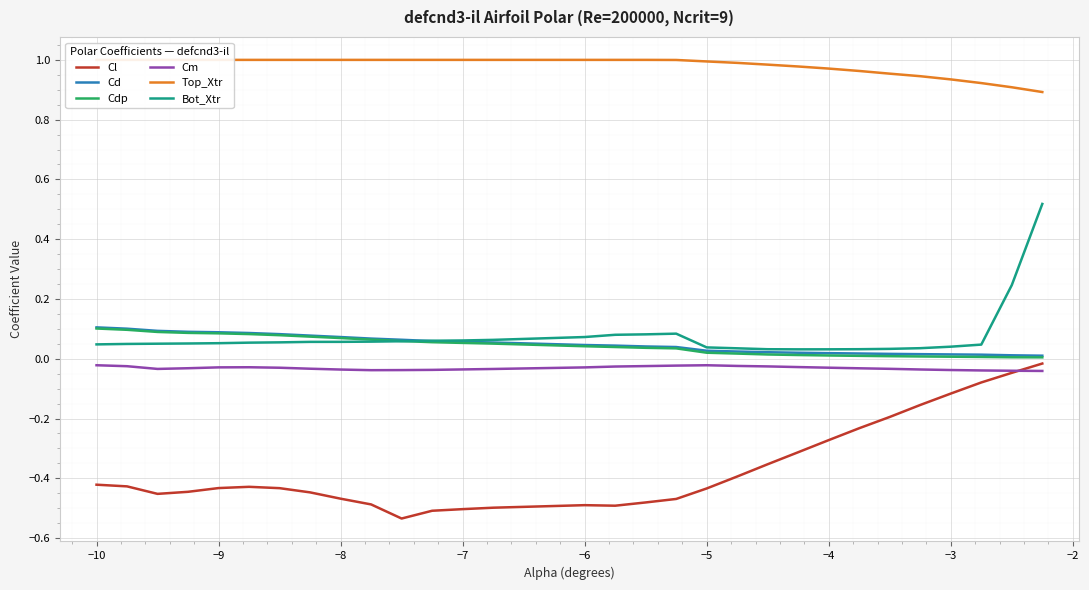

True or false: Bot_Xtr and Cl cross at least once.

False